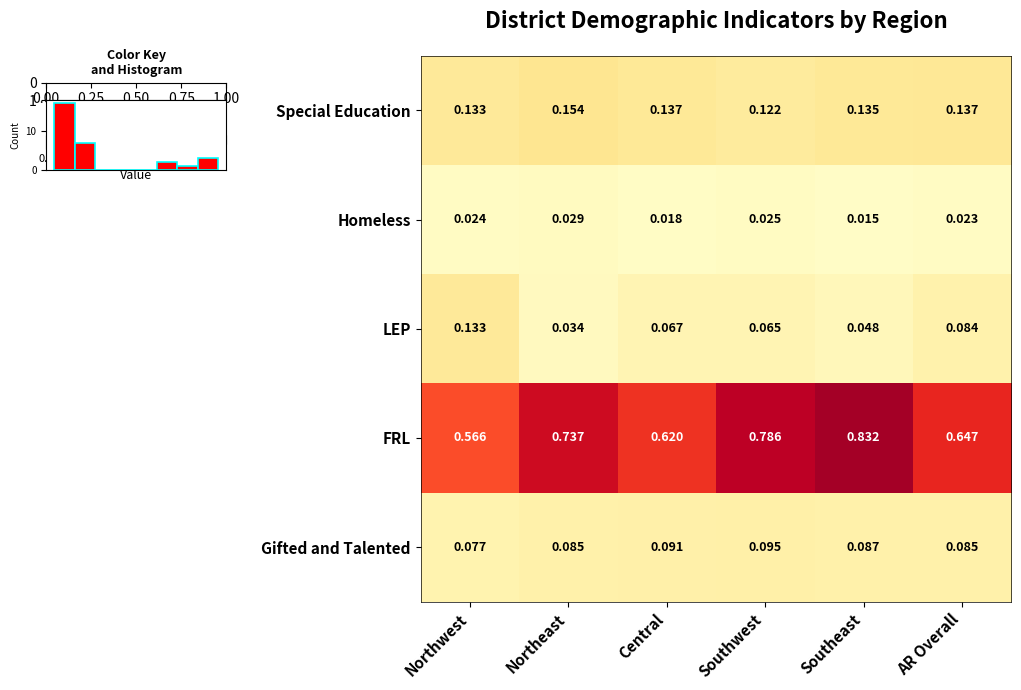

Rank the categories by Homeless value from highest to lowest.

Northeast, Southwest, Northwest, AR Overall, Central, Southeast